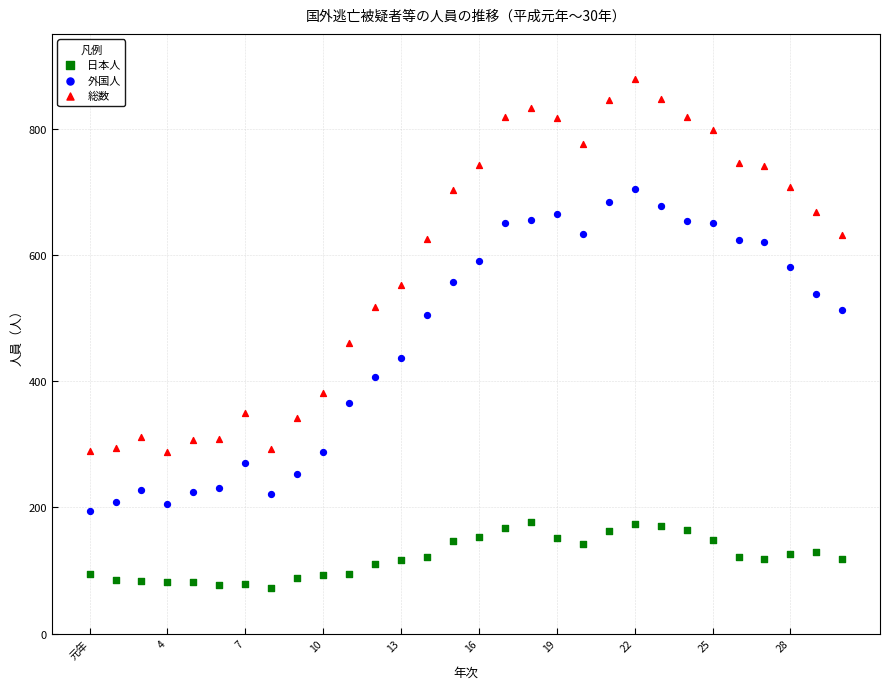

Which series contains the highest Y value?

総数